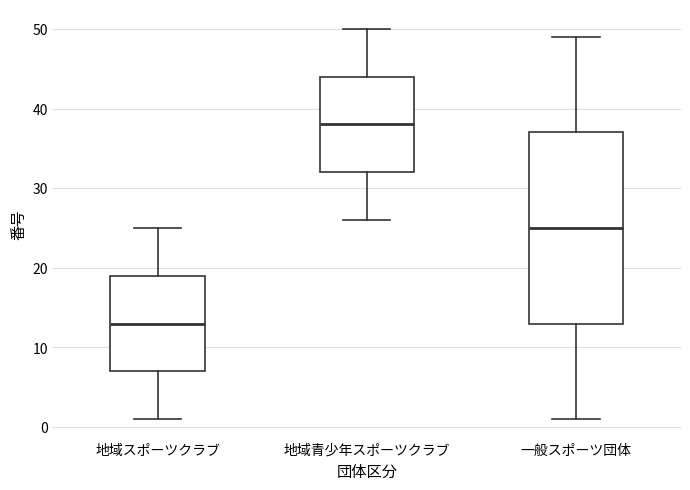

Reading left to right, read every box against the y-axis: the position of its median line, the range the box covers, and the ends of its whiskers. The values are not printed on the chart, so give them approximately, as read against the axis.

地域スポーツクラブ: median 13, box 7 to 19, whiskers 1 to 25
地域青少年スポーツクラブ: median 38, box 32 to 44, whiskers 26 to 50
一般スポーツ団体: median 25, box 13 to 37, whiskers 1 to 49